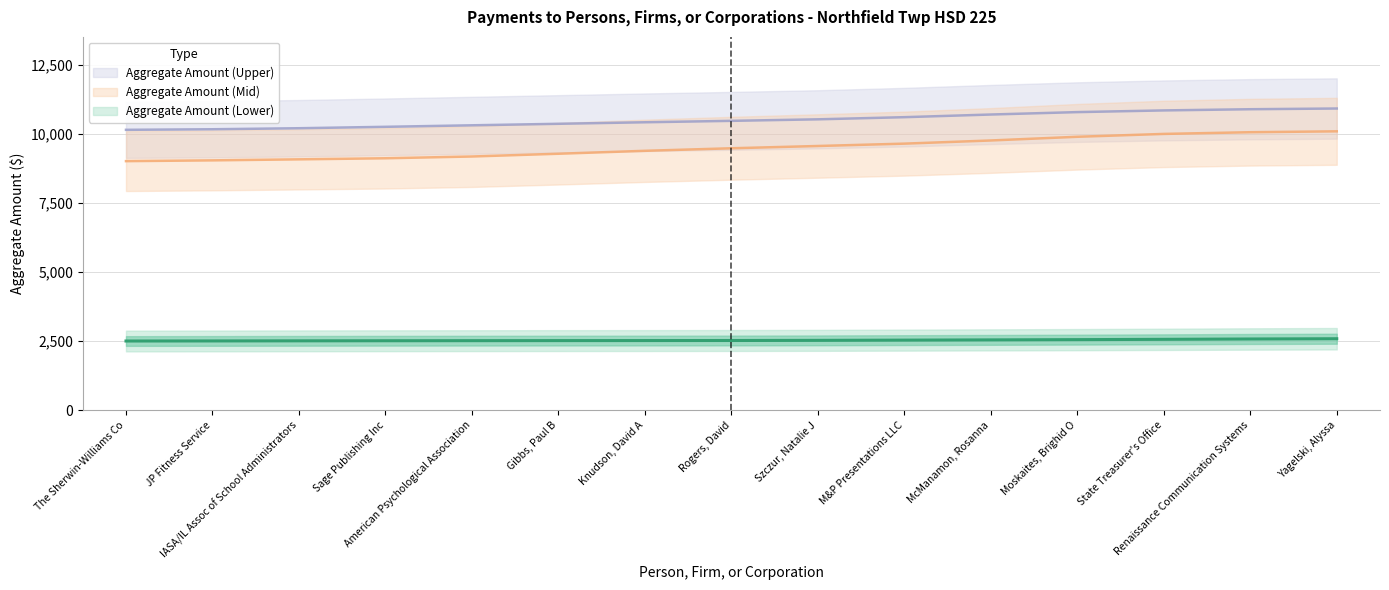

Read the Aggregate Amount (Upper) value at State Treasurer's Office.

10841.3